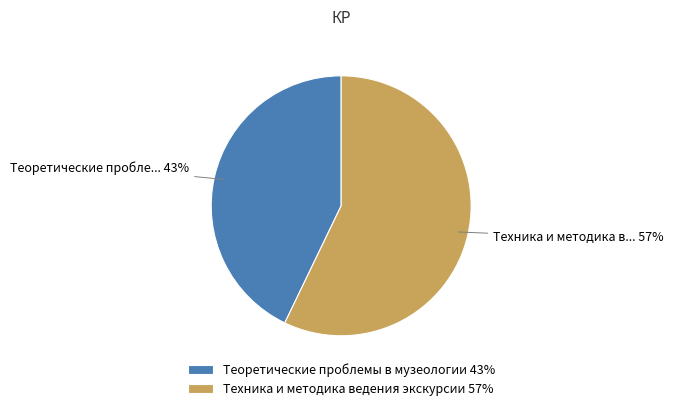

Between Теоретические проблемы в музеологии and Техника и методика ведения экскурсии, which is larger?

Техника и методика ведения экскурсии